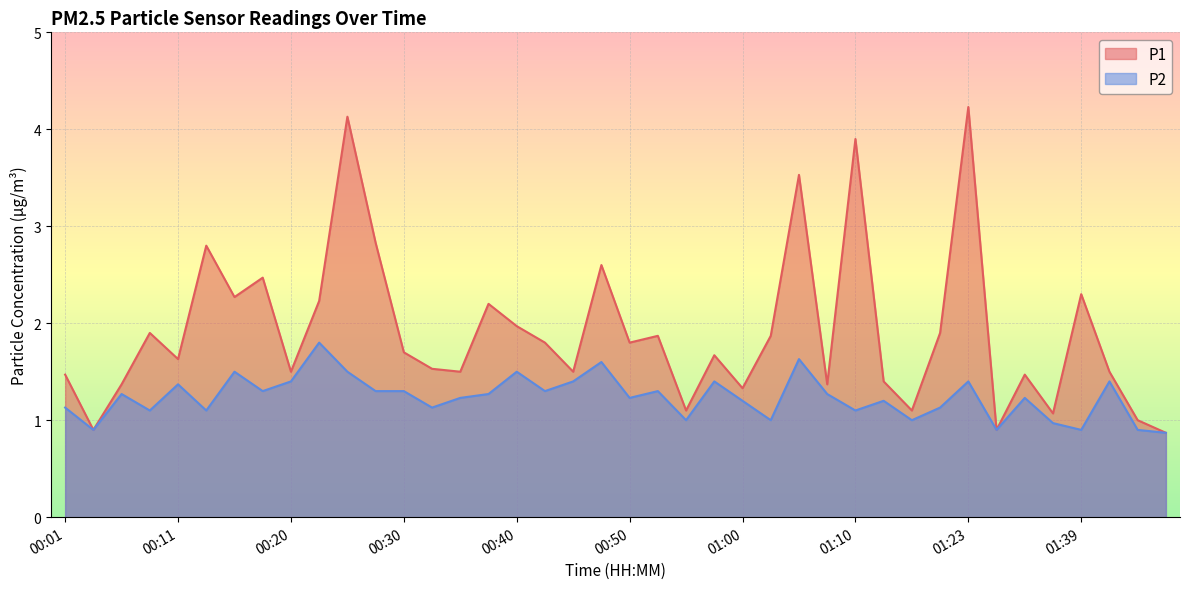

What is the maximum value for P1?

4.2